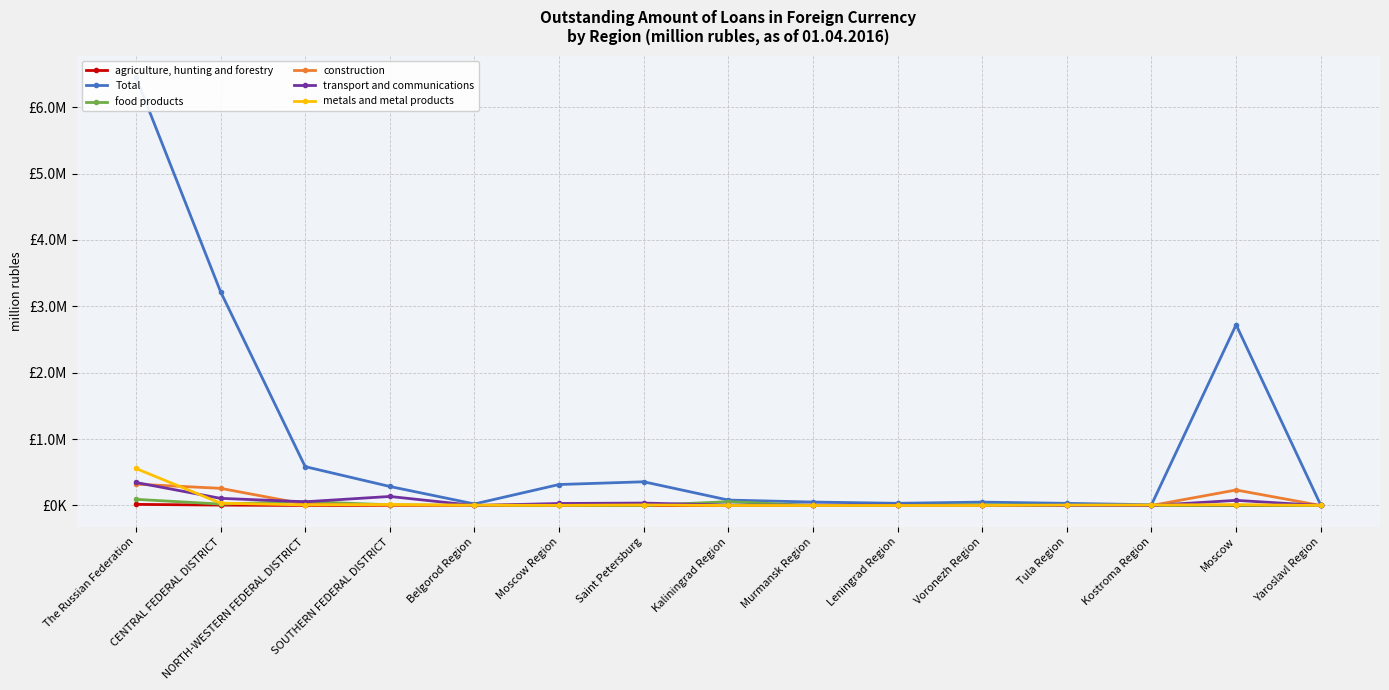

Is the value of transport and communications at CENTRAL FEDERAL DISTRICT greater than the value of food products at The Russian Federation?

Yes